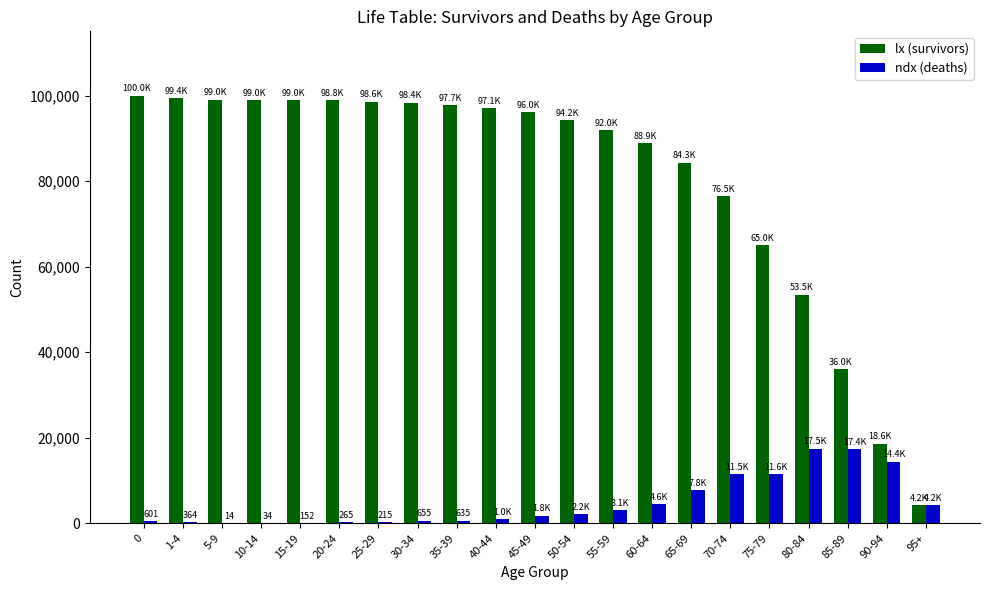

The lx (survivors) series shows 98571 at 25-29. True or false?

True